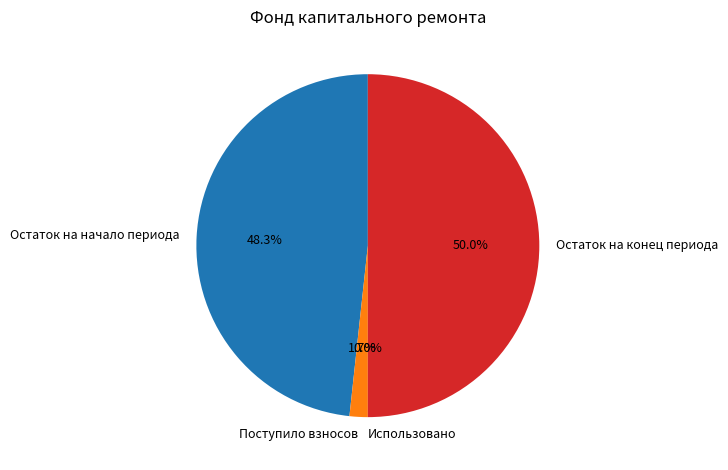

To the nearest percent, what percentage of the pie is Остаток на начало периода?

48%